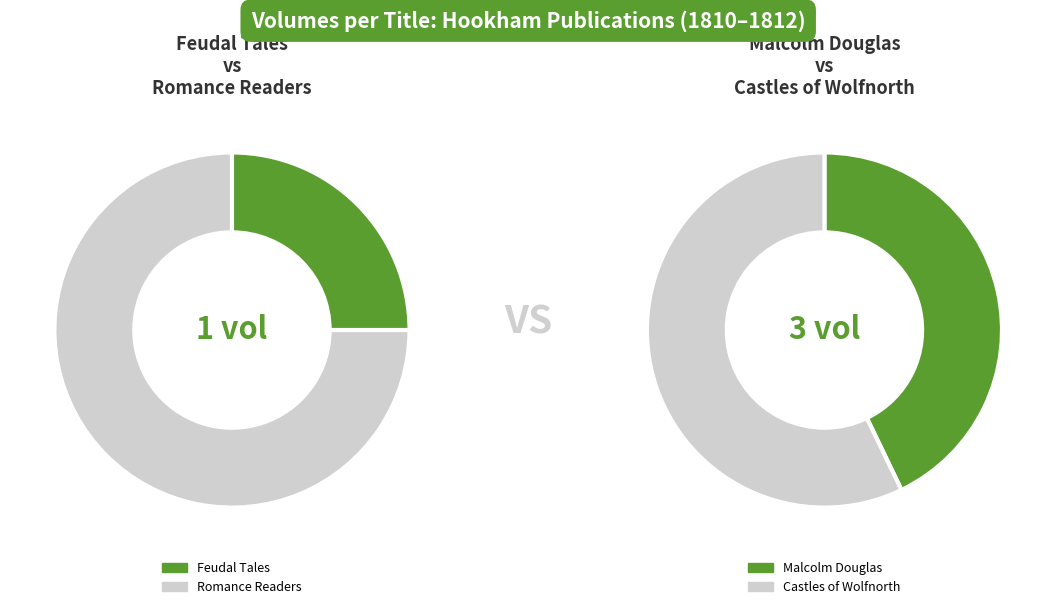

Count the number of slices in the pie.

4